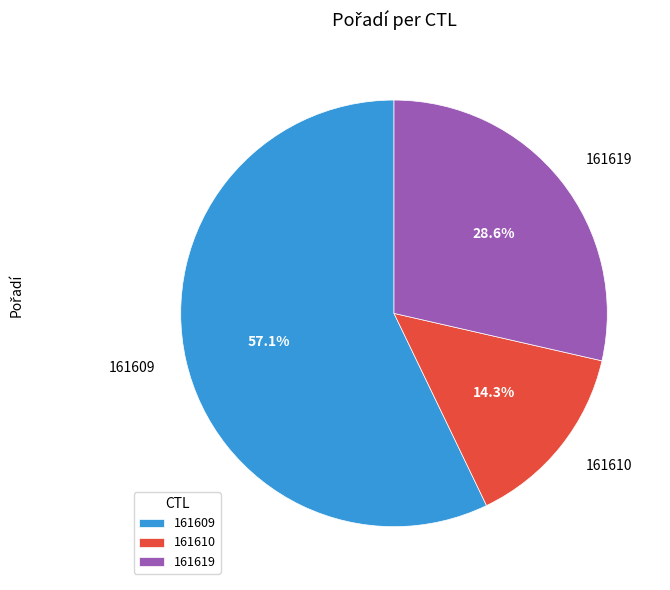

Rank the categories by value from lowest to highest.

161610, 161619, 161609